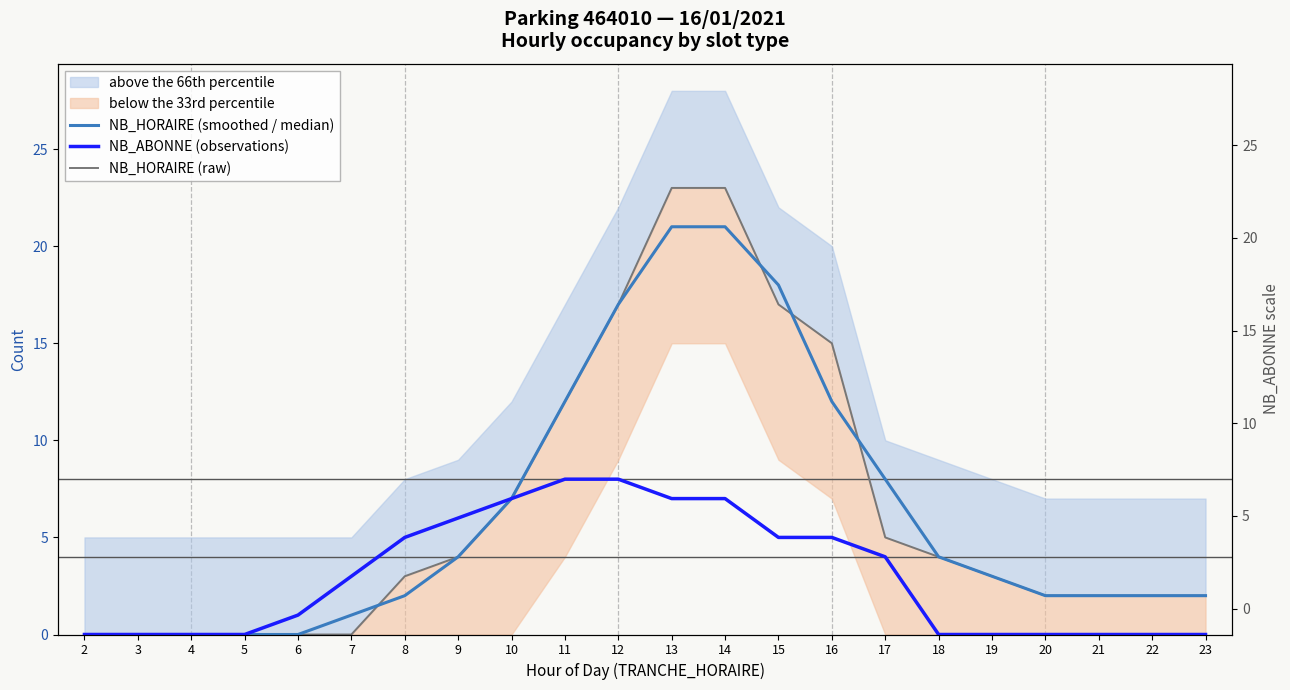

How many lines are shown in the chart?

3